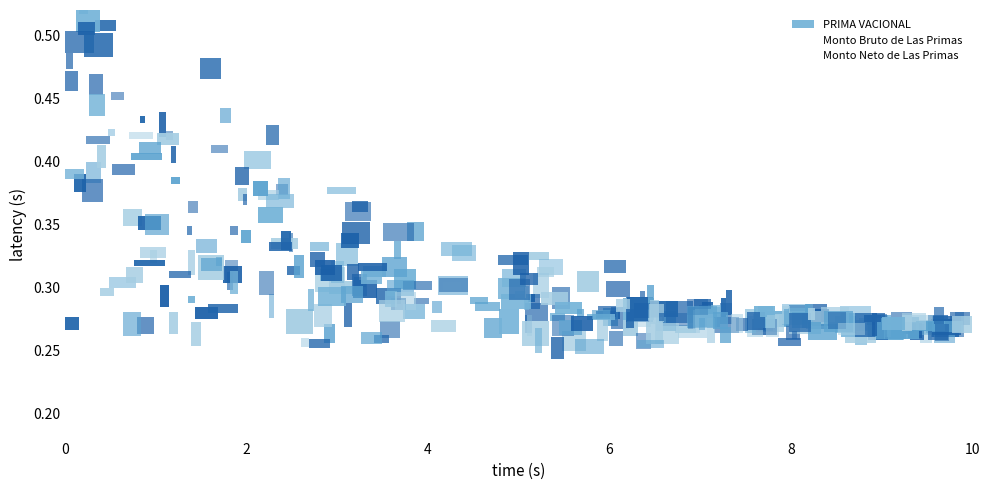

Which series reaches the maximum Y coordinate?

Monto Neto de Las Primas